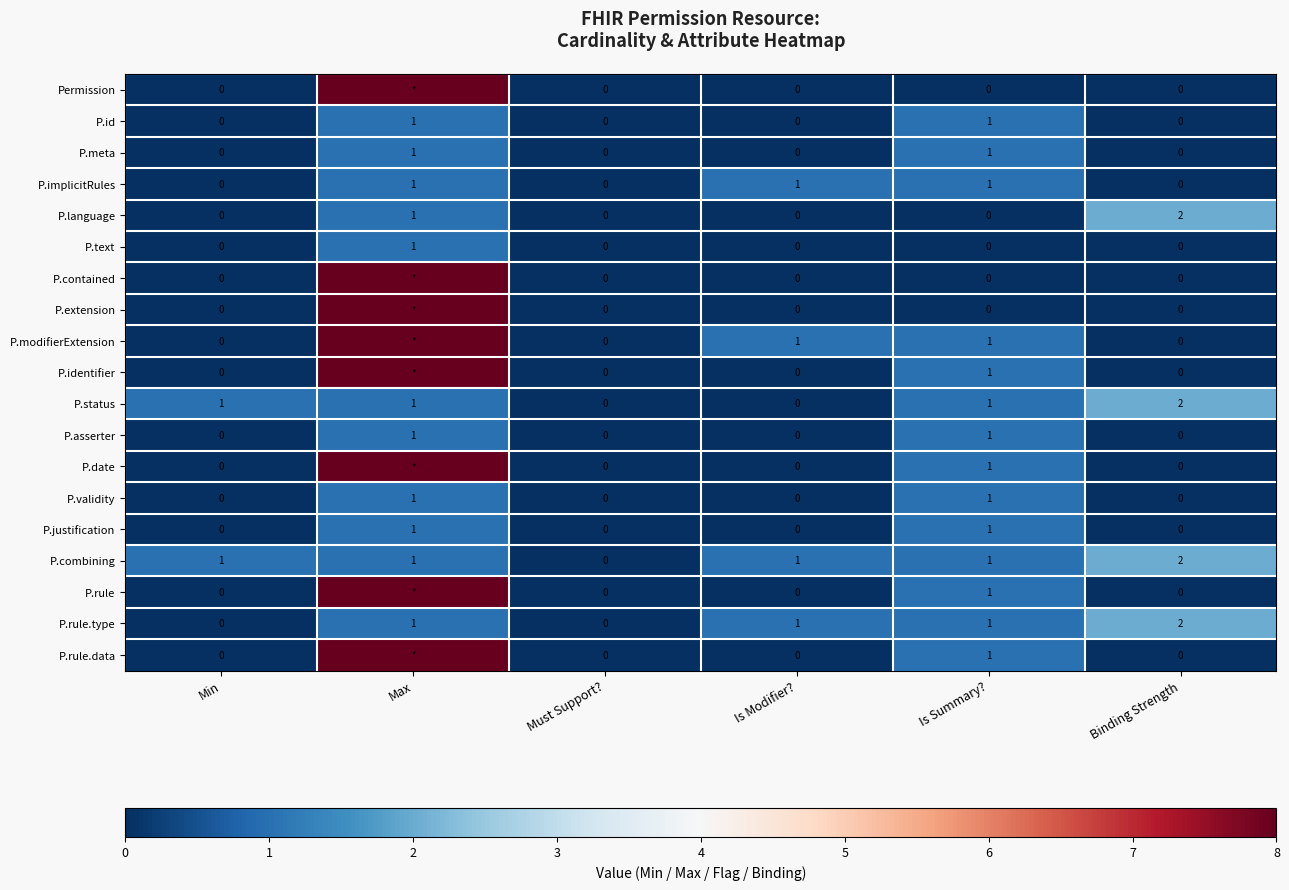

What is the spread (max minus min) of values at Is Modifier??

1